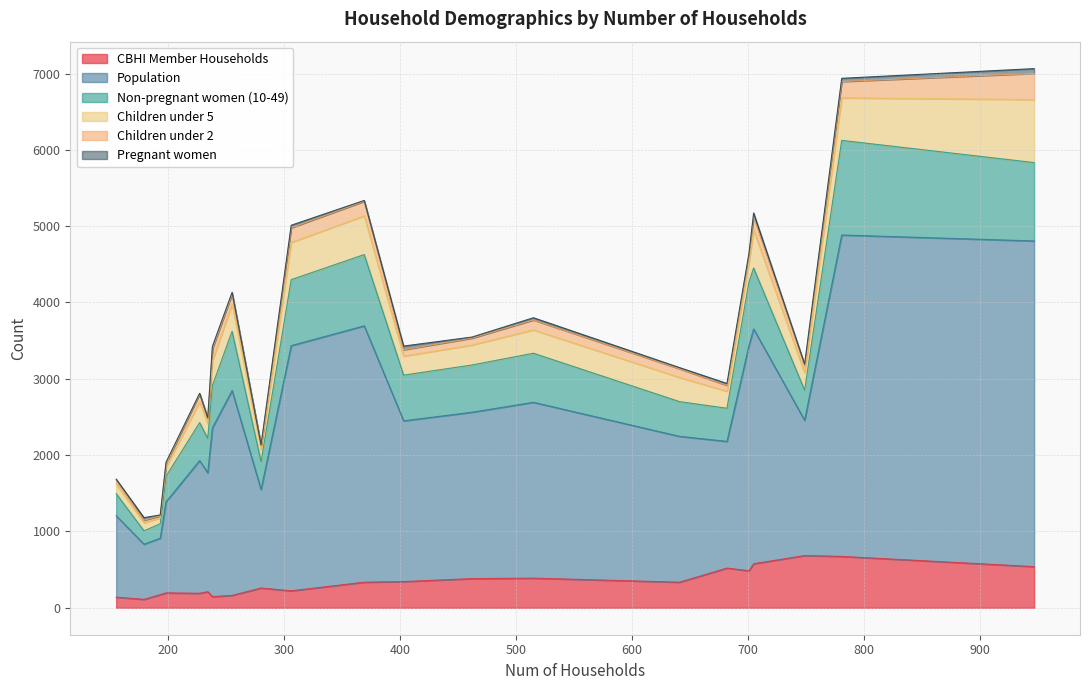

Which series has the largest total across all categories?

Population